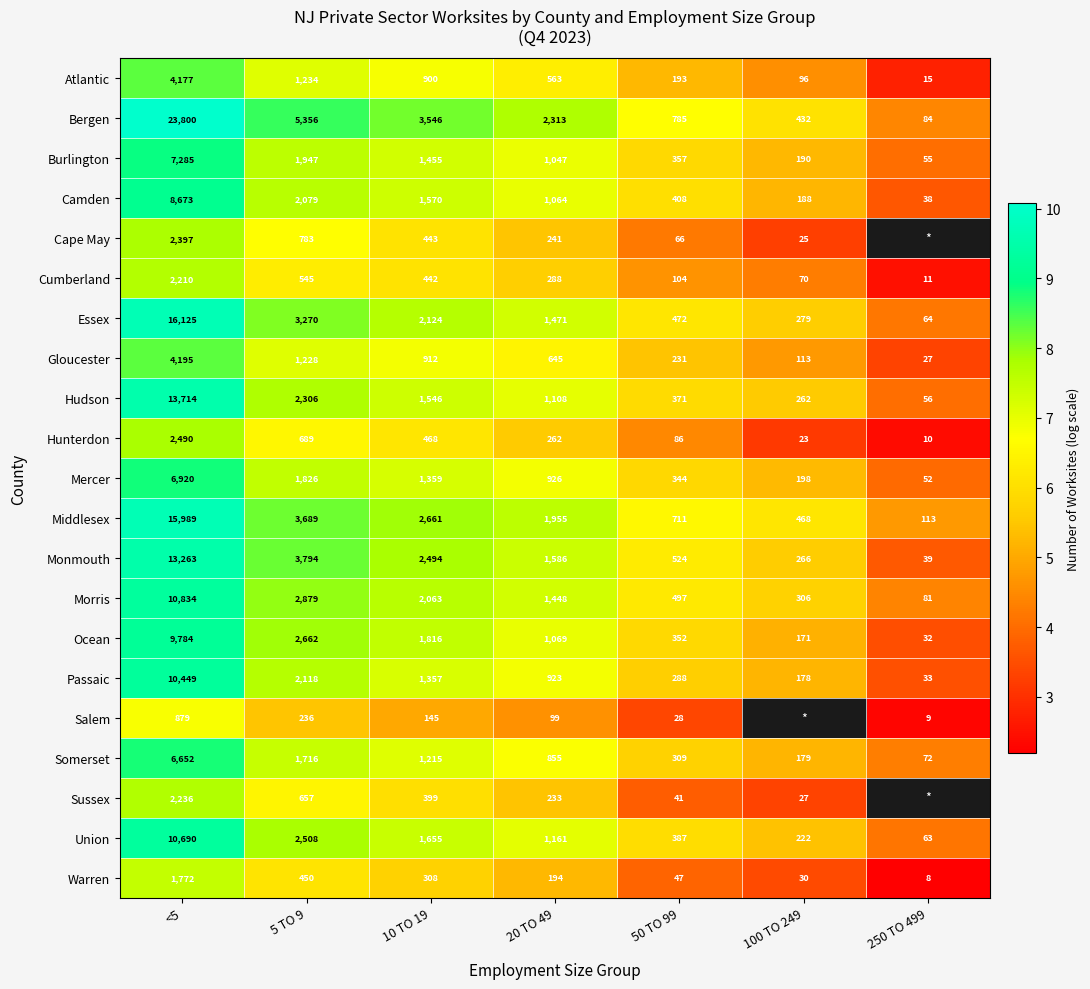

Rank the series at 5 TO 9 from highest to lowest value.

Bergen, Monmouth, Middlesex, Essex, Morris, Ocean, Union, Hudson, Passaic, Camden, Burlington, Mercer, Somerset, Atlantic, Gloucester, Cape May, Hunterdon, Sussex, Cumberland, Warren, Salem